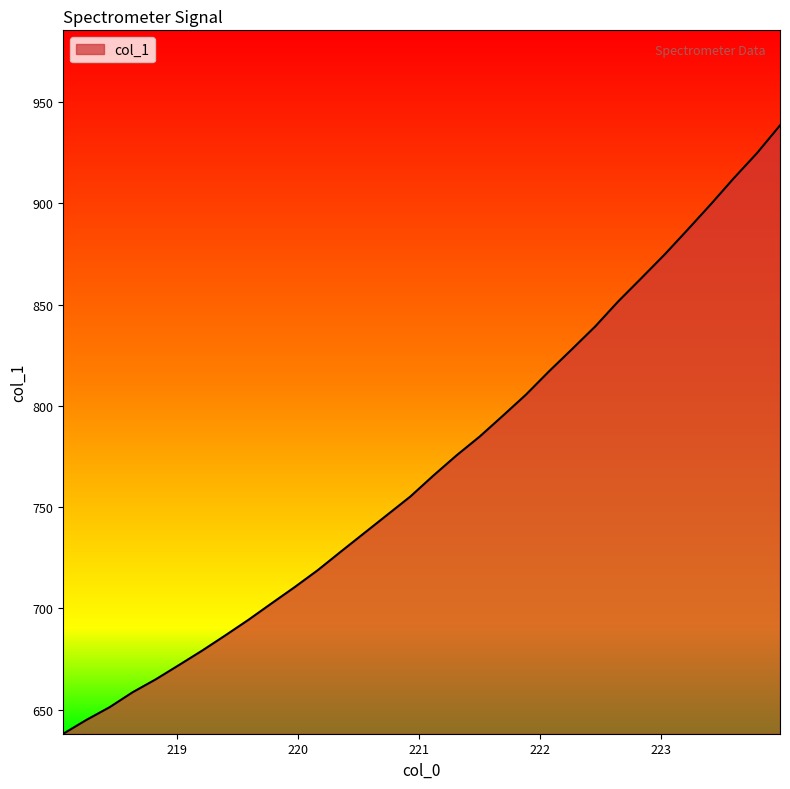

What is the maximum value shown in the chart?

938.5